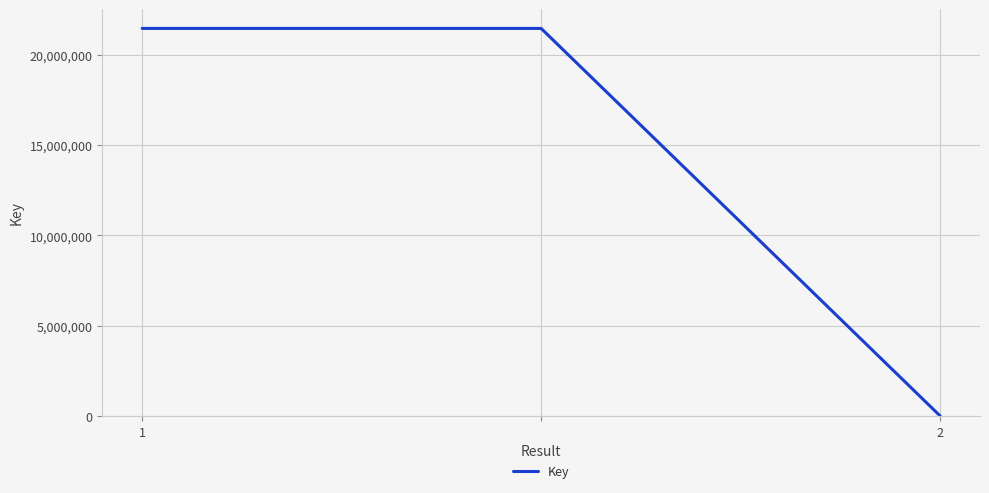

What is the difference between the maximum and minimum values?

21436974